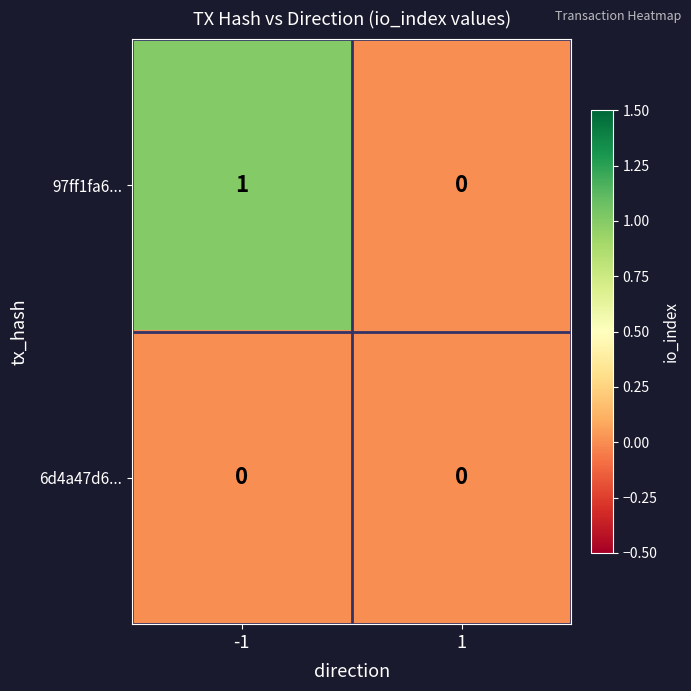

Rank the series at -1 from highest to lowest value.

97ff1fa6..., 6d4a47d6...